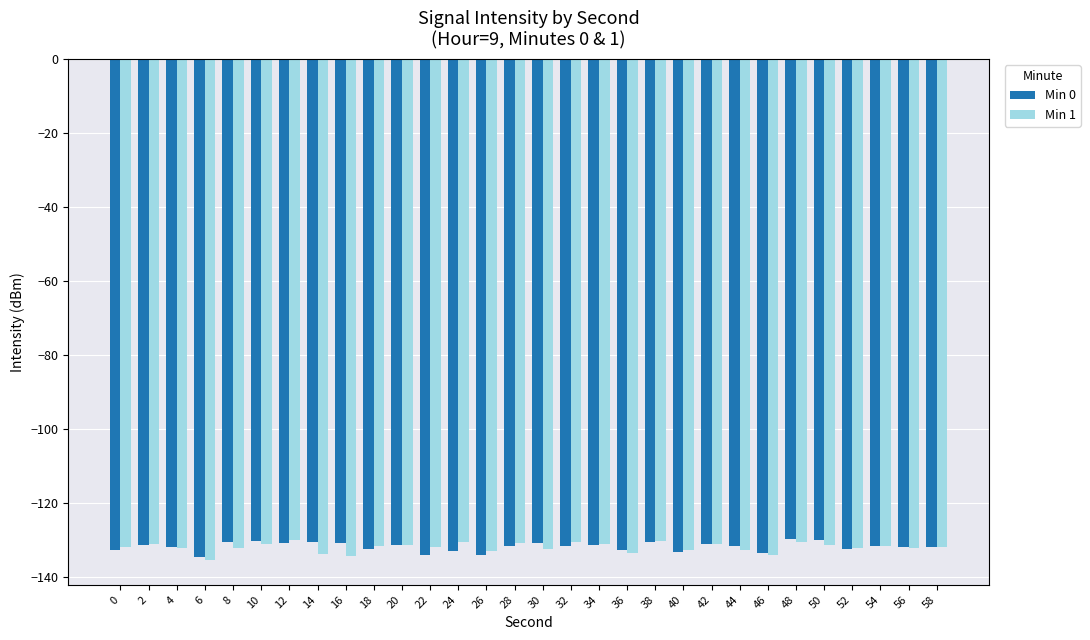

What is the total value across all series at 38?

-260.8